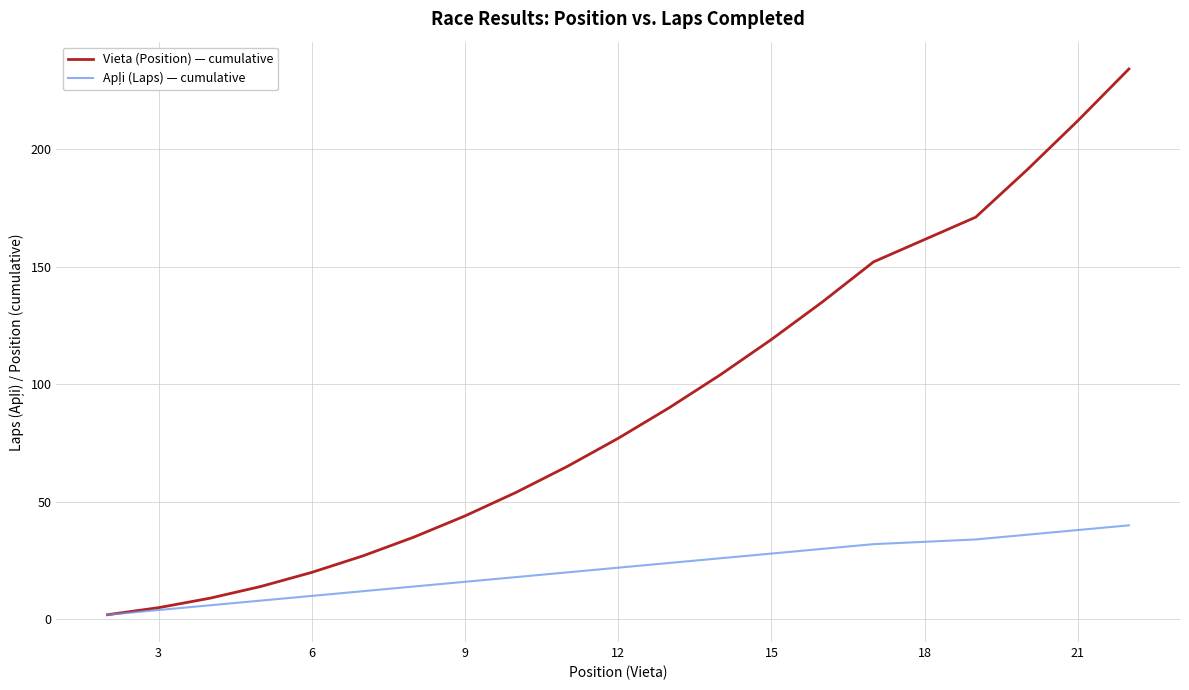

Which series has the widest spread of values?

Vieta (Position) — cumulative